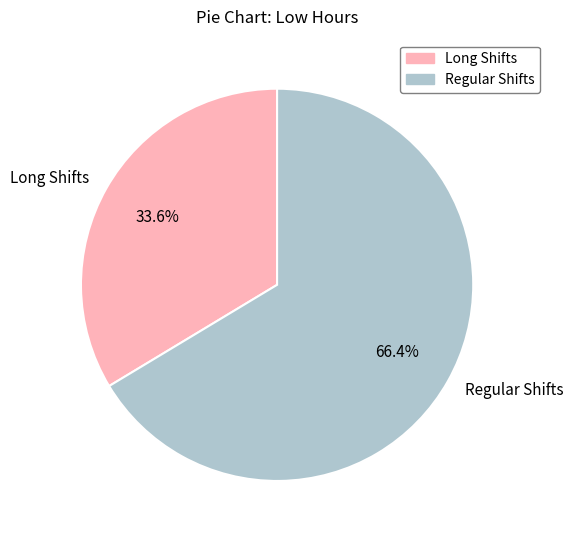

Which has a higher value, Regular Shifts or Long Shifts?

Regular Shifts